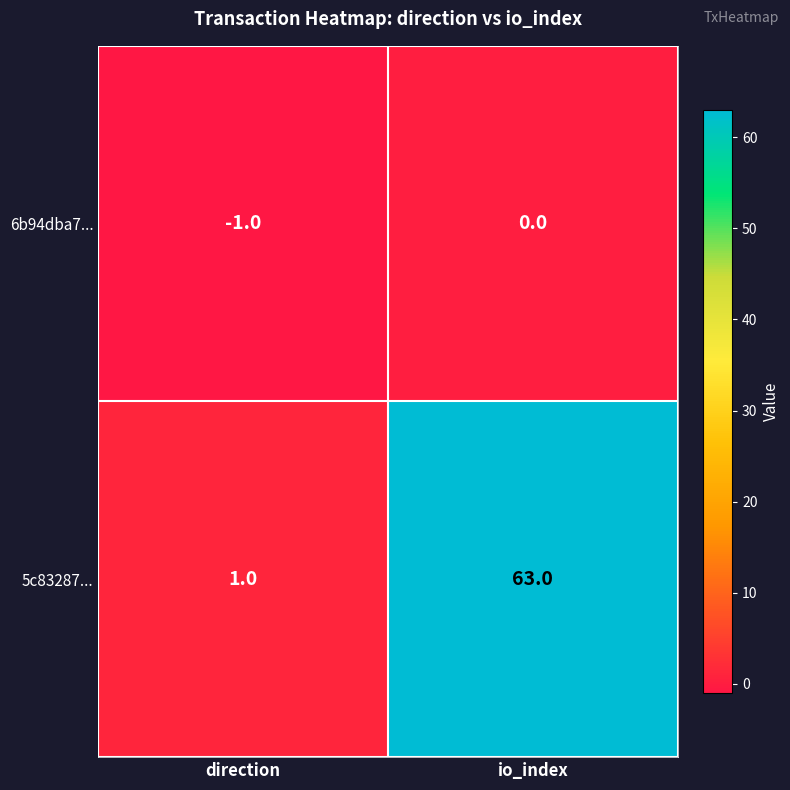

Which category has the lowest value in the 6b94dba7... series?

direction